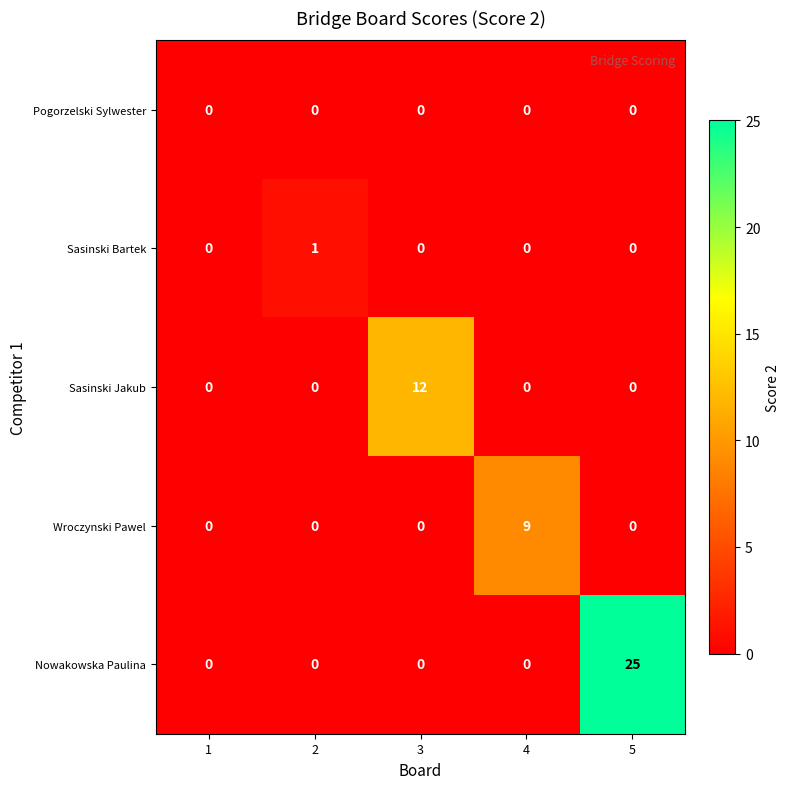

Reading right to left, list all the values displayed in this chart.

Pogorzelski Sylwester: 0	0	0	0	0
Sasinski Bartek: 0	0	0	1	0
Sasinski Jakub: 0	0	12	0	0
Wroczynski Pawel: 0	9	0	0	0
Nowakowska Paulina: 25	0	0	0	0